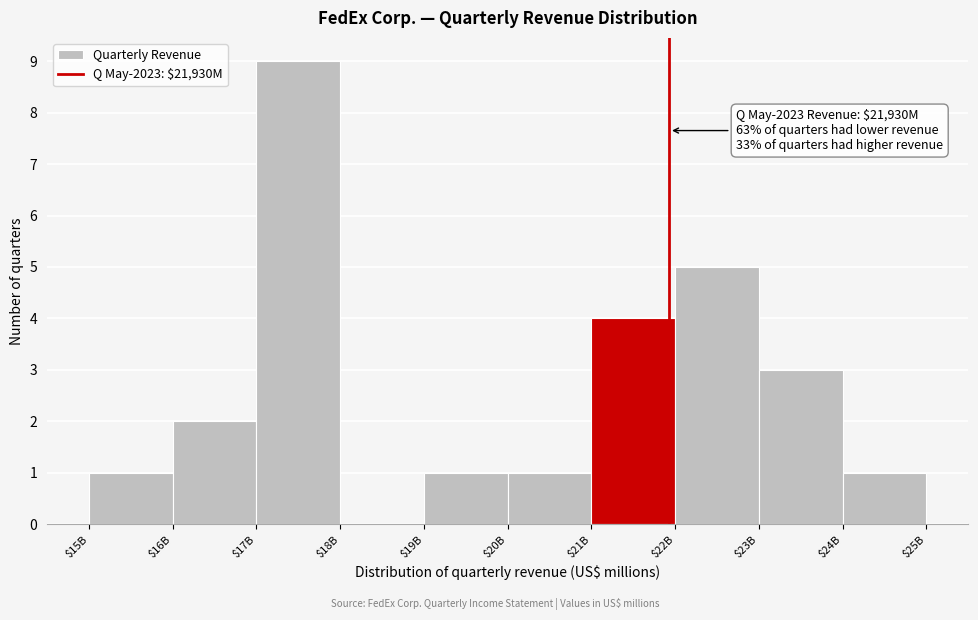

The chart shows a value of 9 at $17B. True or false?

True